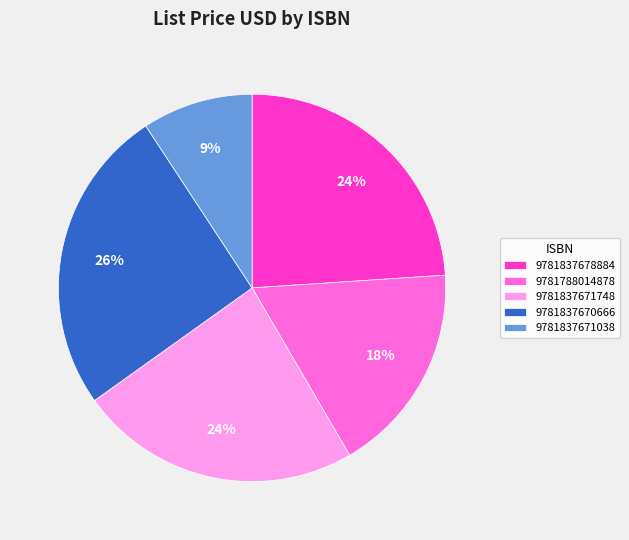

What is the ratio of the value at 9781837670666 to the value at 9781837671748?

1.1